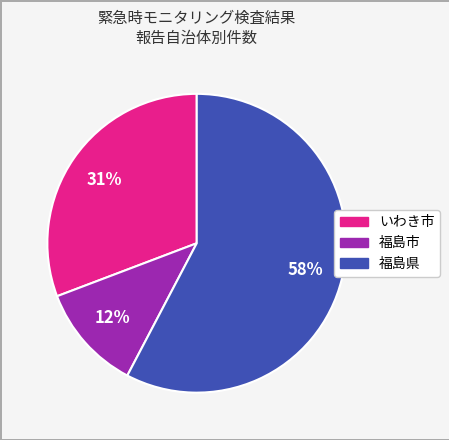

To the nearest percent, what percentage of the pie is 福島市?

12%